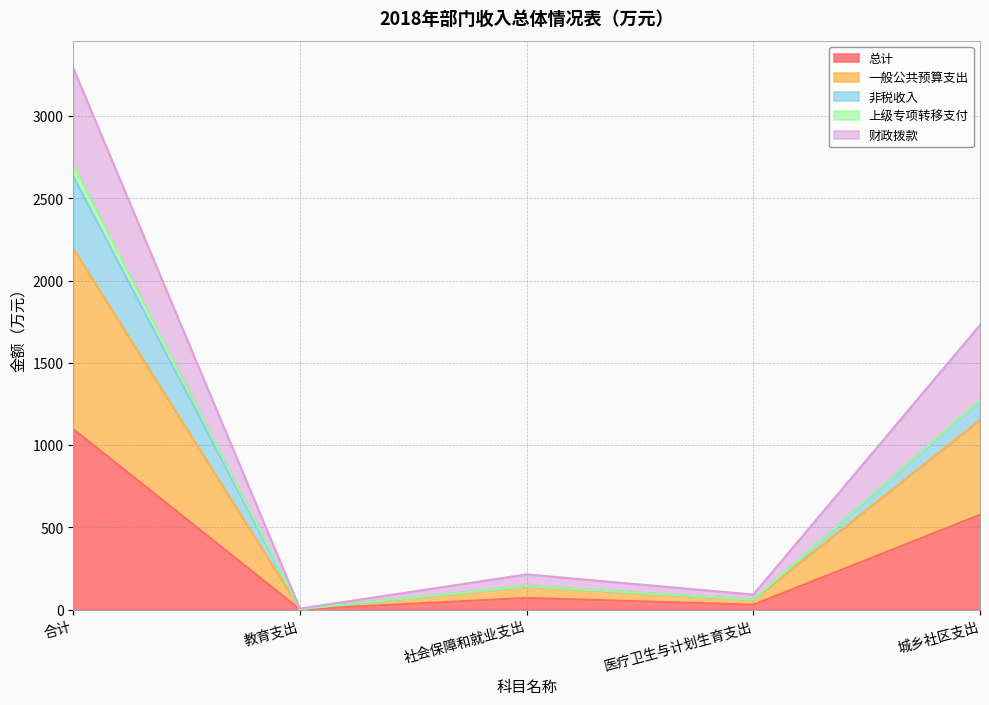

Does the chart display data point markers on the line(s)?

No